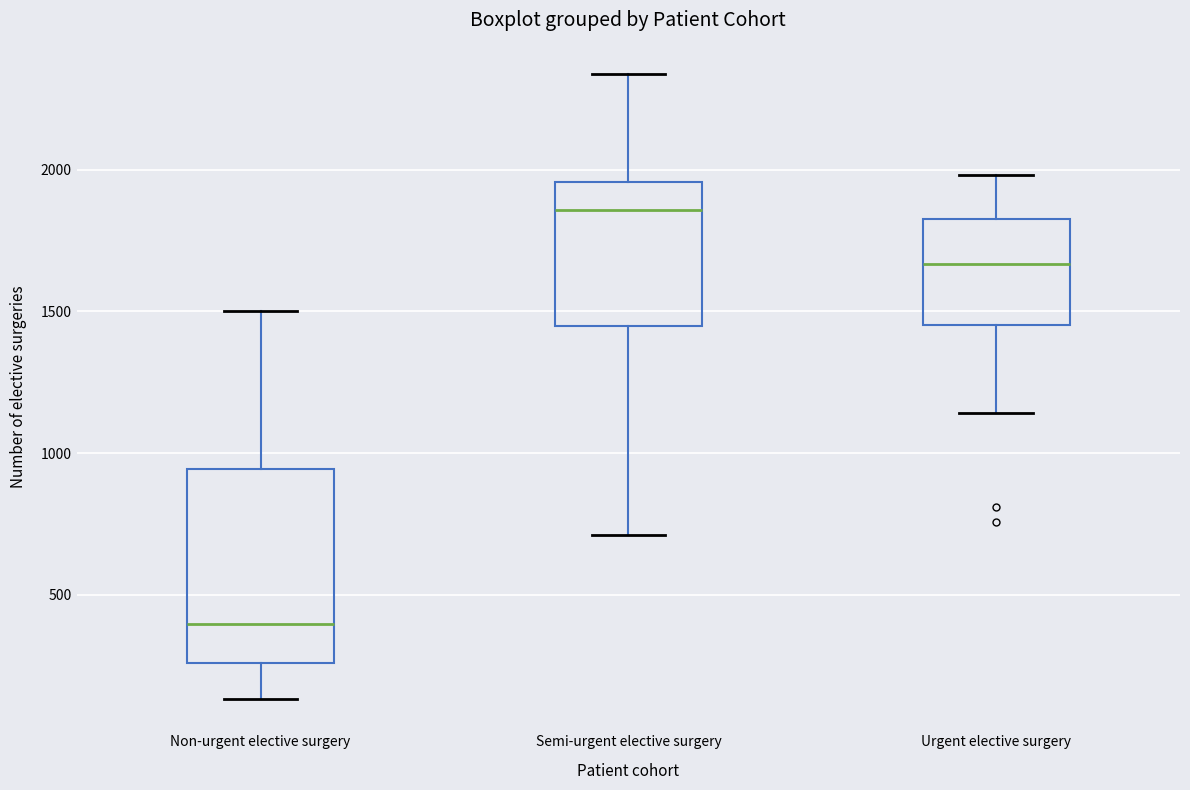

Reading left to right, transcribe this box plot: for each box, give where its median line is, the range the box spans, and where its two whiskers end, as read against the y-axis. The values are not printed on the chart, so give them approximately, as read against the axis.

Non-urgent elective surgery: median 400, box 250 to 950, whiskers 150 to 1500
Semi-urgent elective surgery: median 1850, box 1450 to 1950, whiskers 700 to 2350
Urgent elective surgery: median 1650, box 1450 to 1850, whiskers 1150 to 2000